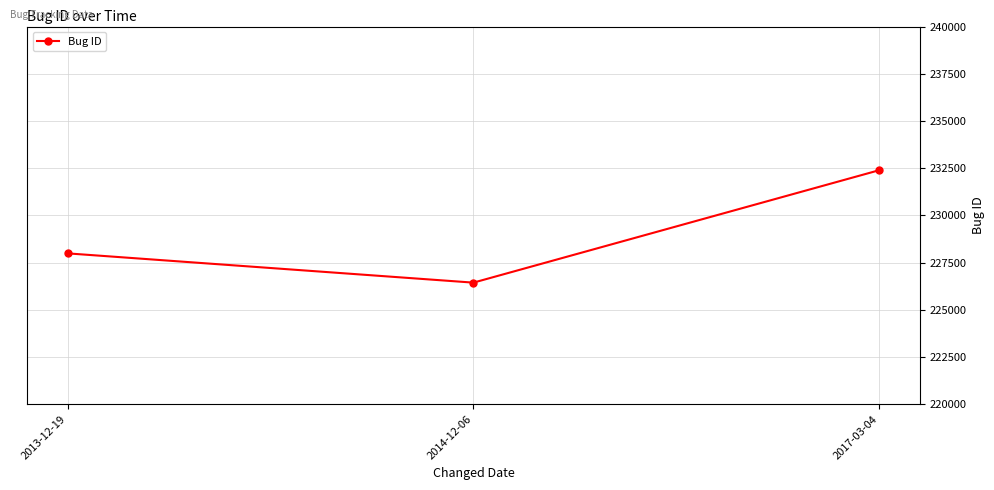

What is the change in value from 2013-12-19 to 2014-12-06?

-1549